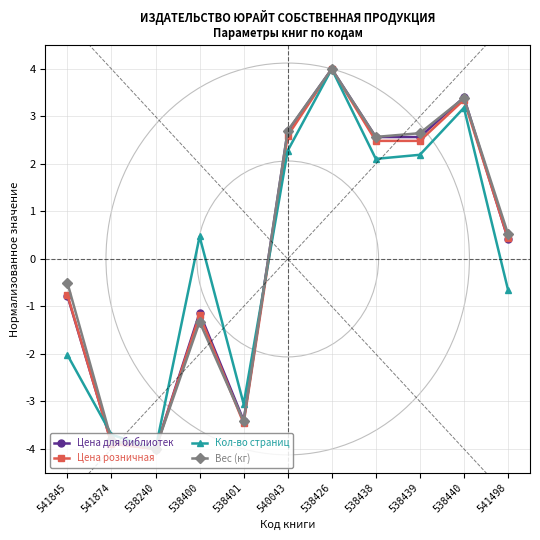

Between 538400 and 538438, which series saw the biggest shift?

Вес (кг)